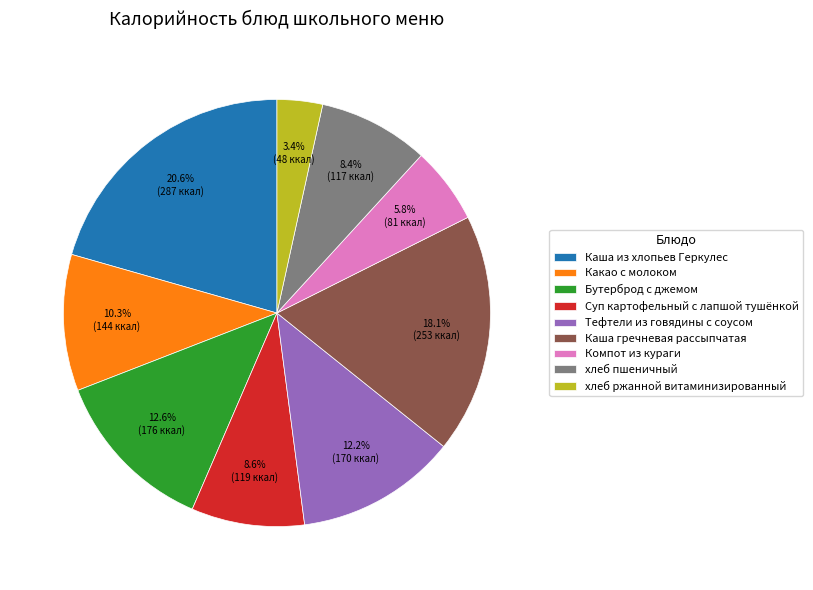

Approximately how many times larger is the value at Суп картофельный с лапшой тушёнкой compared to Каша гречневая рассыпчатая?

0.5